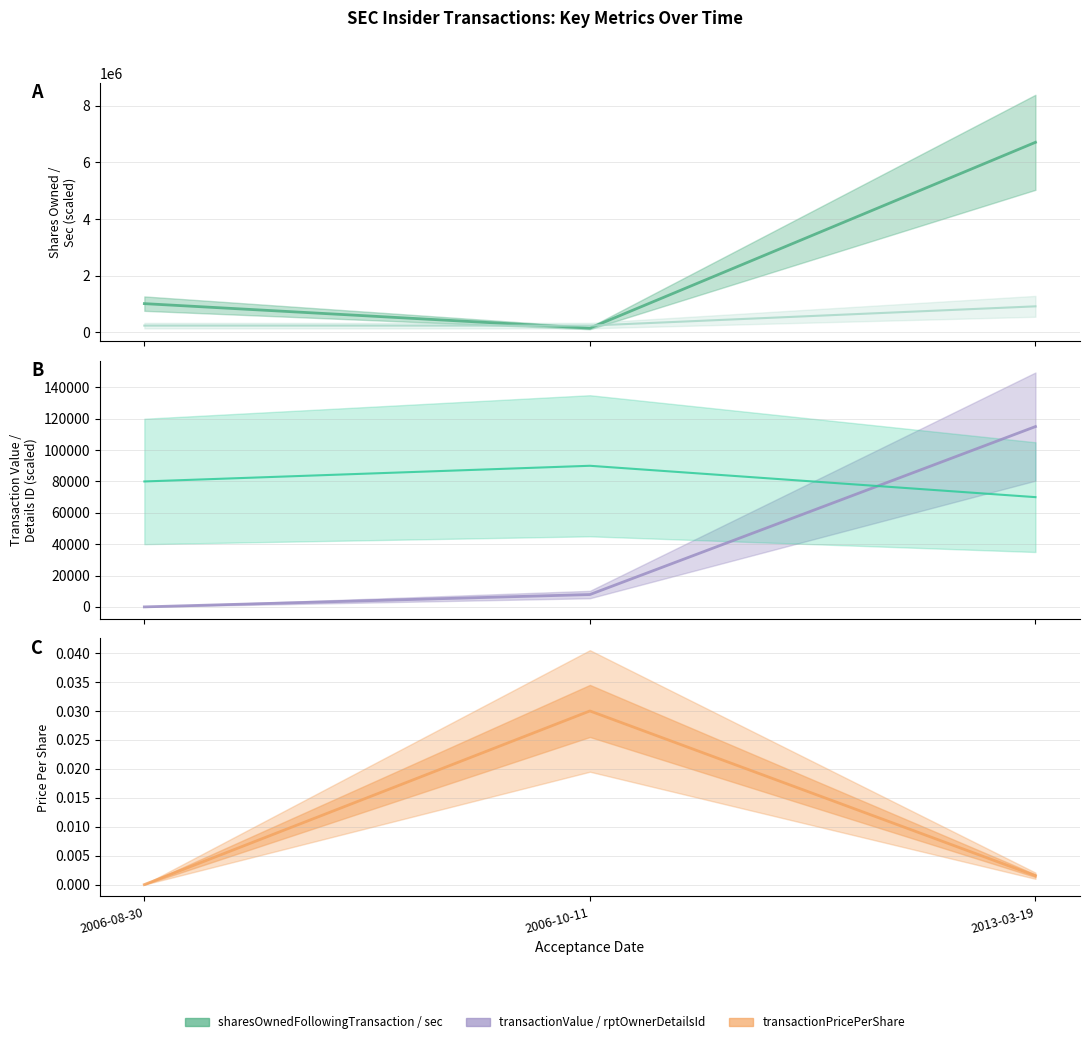

True or false: transactionPricePerShare has a value of 0.0 at 2006-10-11.

False